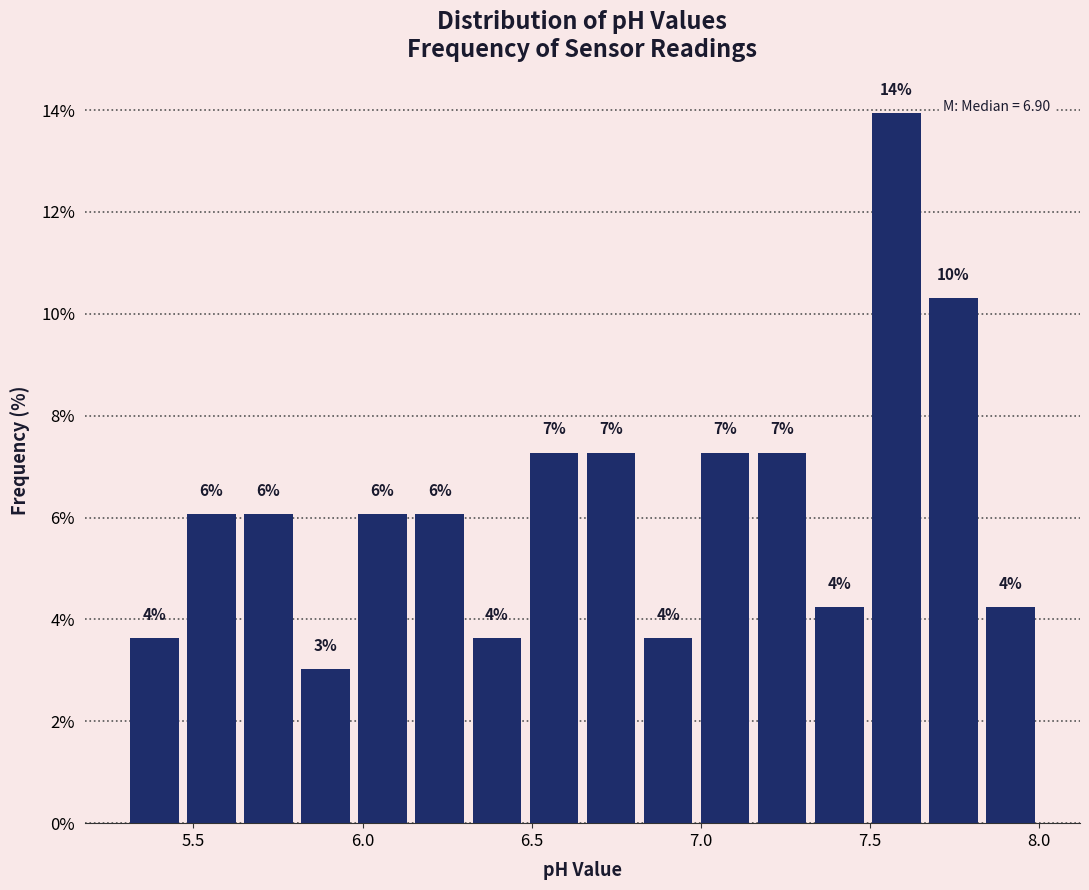

Around what value on the x-axis is the tallest bar? Give the approximate position of its centre, as read against the axis.

7.60